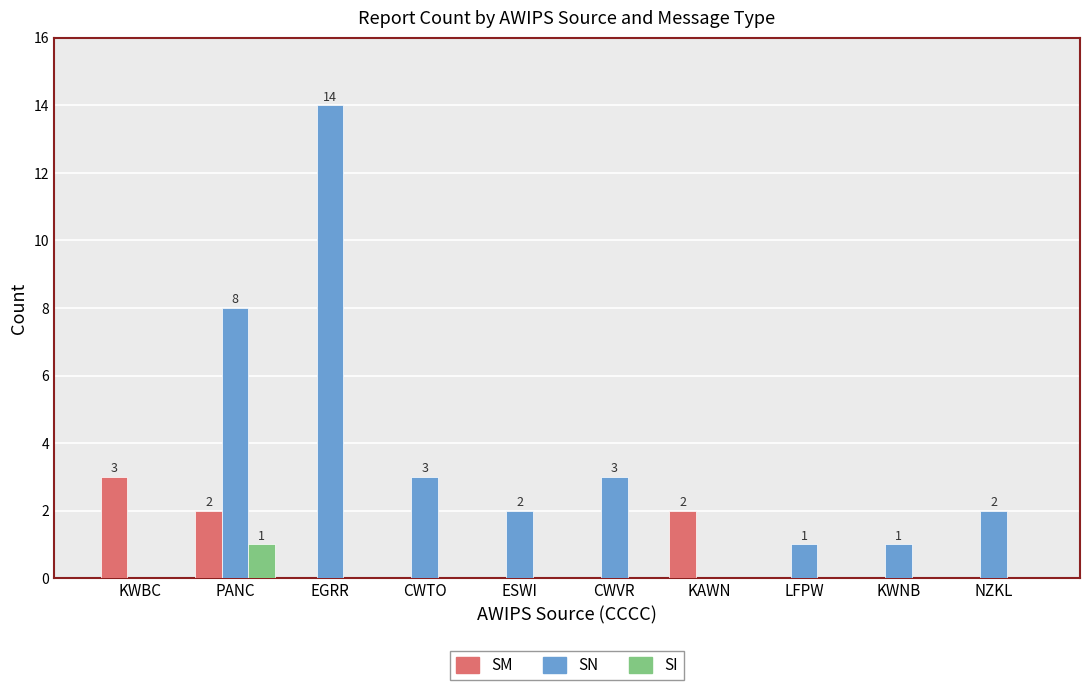

The SI series shows 0 at KAWN. True or false?

True